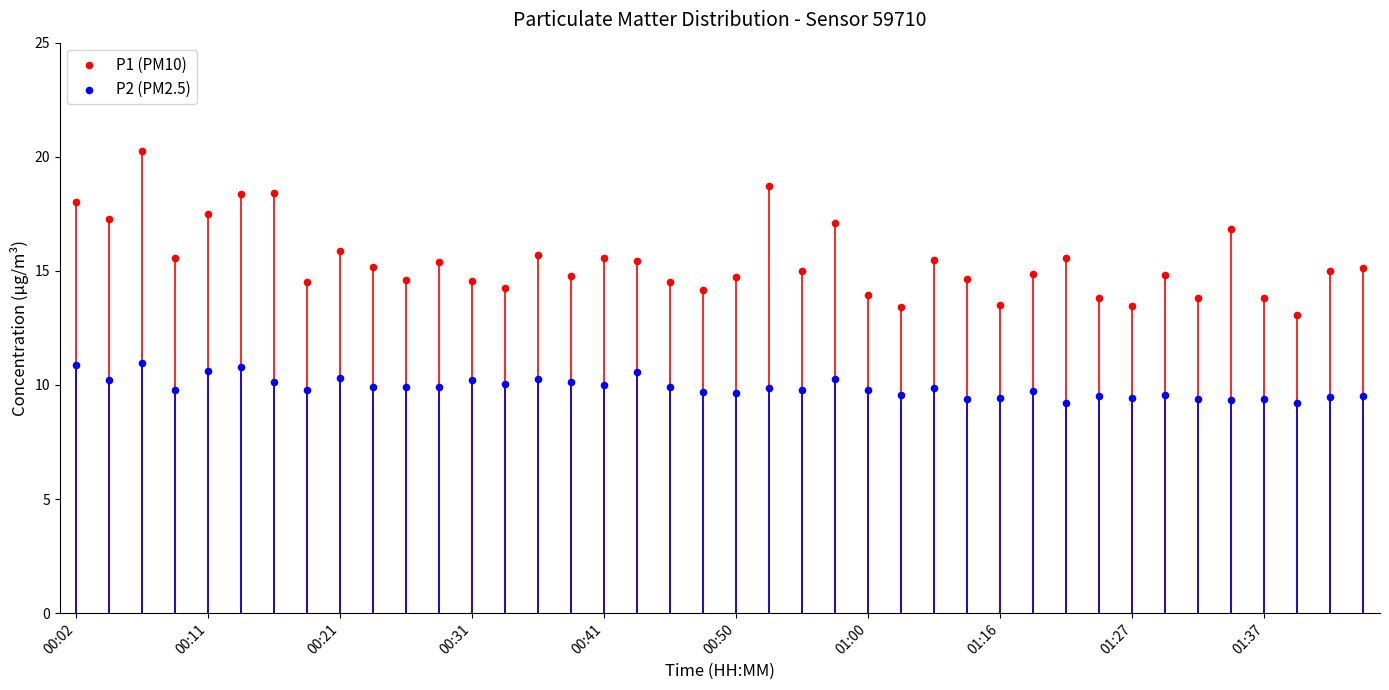

Which series has the widest spread of Y values?

P1 (PM10)